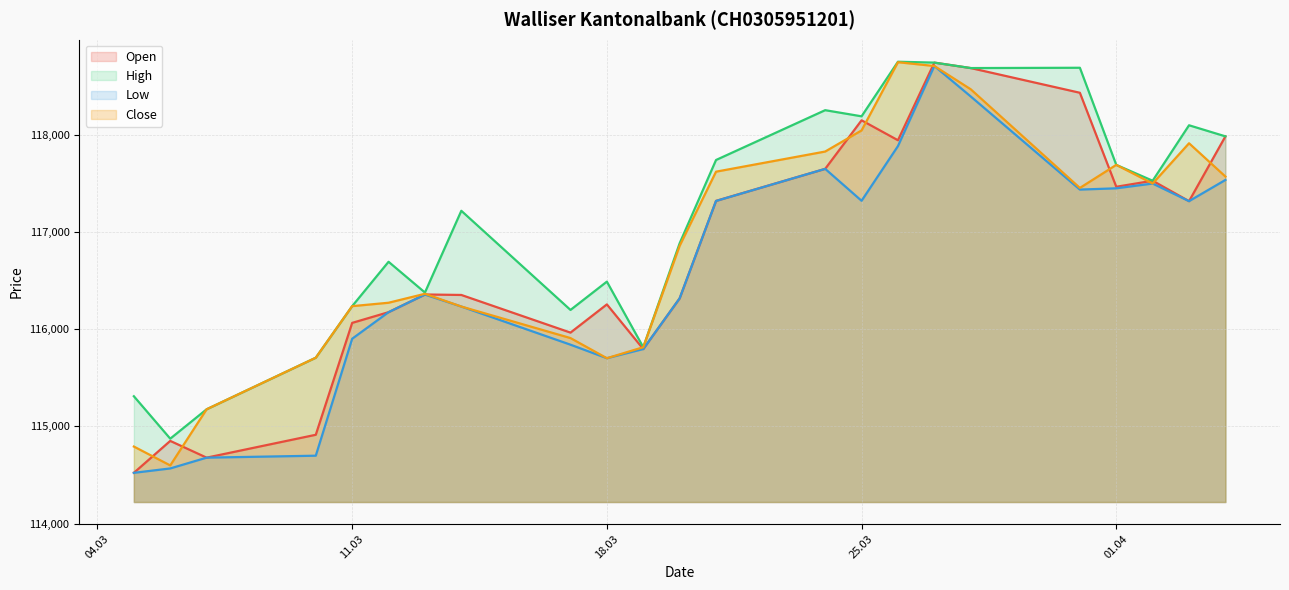

Reading right to left, list all the values displayed in this chart.

Open: 117981	117315	117525	117463	118429	118683	118739	117941	118146	117647	117318	116316	115795	116254	115964	116351	116356	116174	116064	114914	114679	114851	114523
High: 117981	118095	117525	117688	118686	118683	118739	118748	118187	118250	117738	116882	115814	116488	116197	117216	116376	116692	116236	115706	115176	114874	115310
Low: 117533	117315	117496	117447	117434	118391	118704	117881	117319	117647	117317	116316	115795	115701	115840	116232	116355	116174	115901	114699	114679	114568	114523
Close: 117568	117910	117496	117688	117451	118465	118704	118743	118042	117825	117618	116856	115814	115701	115908	116232	116363	116271	116236	115706	115176	114599	114793